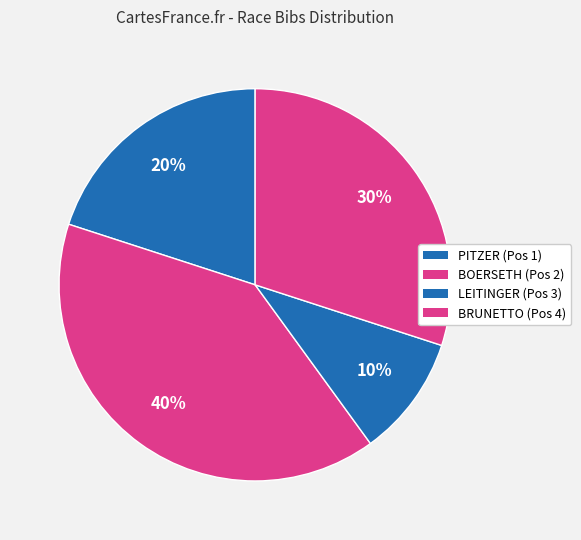

How many segments does this pie chart have?

4